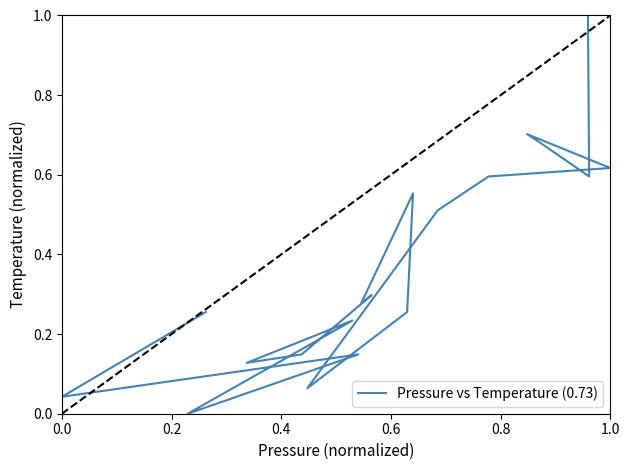

What is the label of the 18th point from the right?

0.4